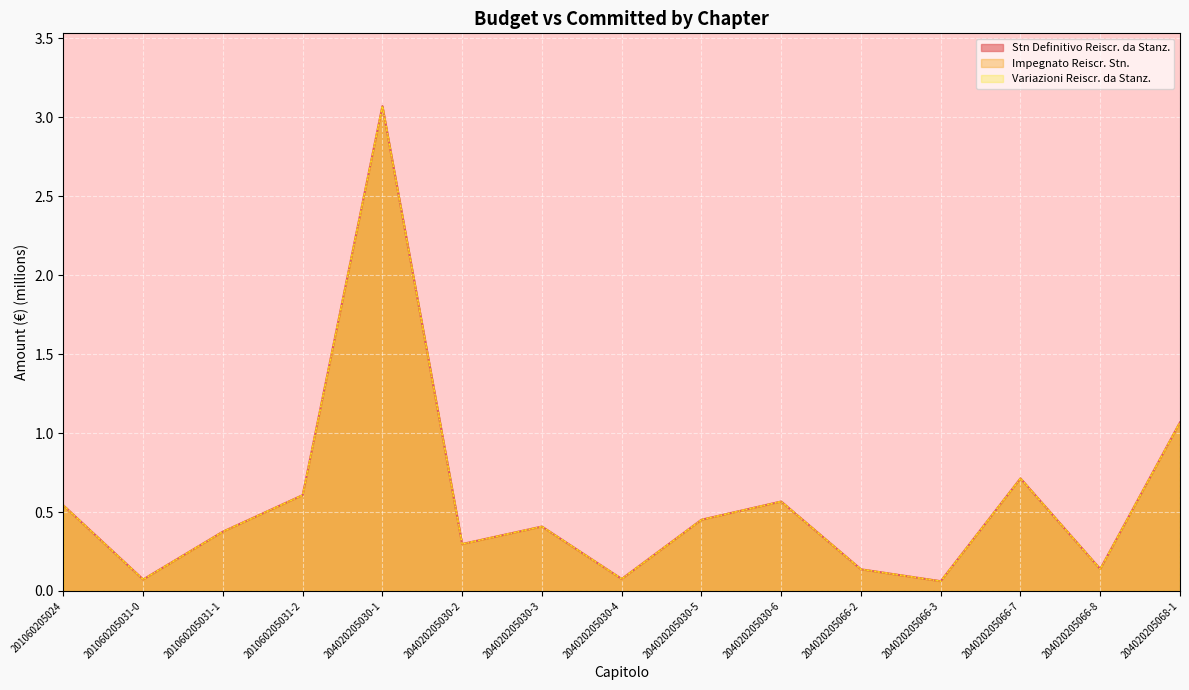

The Stn Definitivo Reiscr. da Stanz. series shows 0.6 at 201060205031-2. True or false?

True